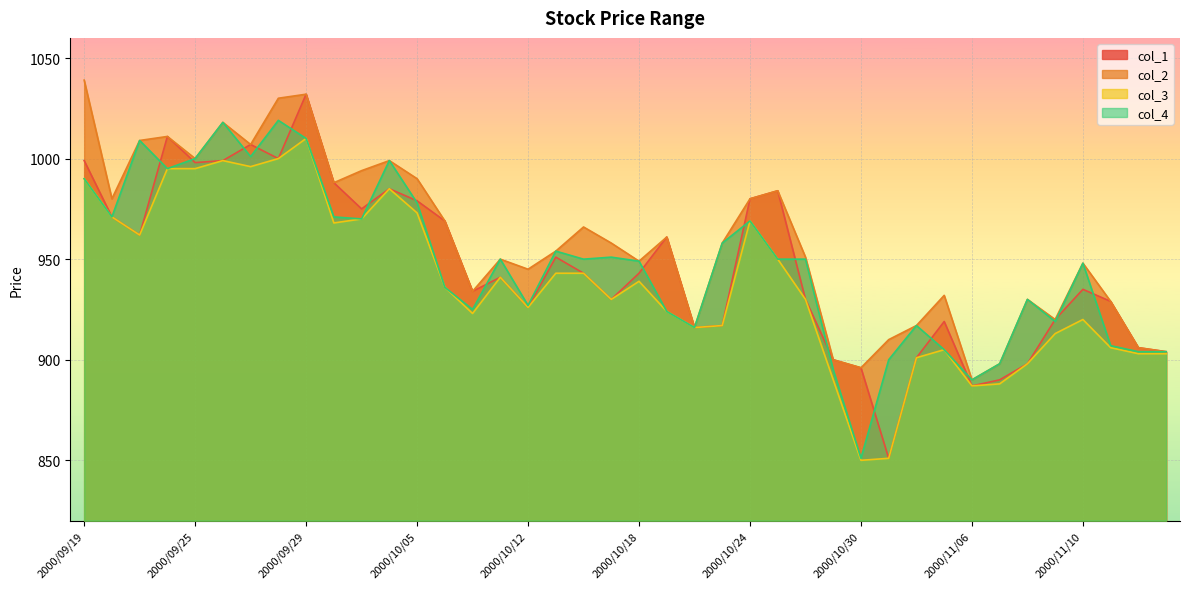

What is the maximum value for col_4?

1019